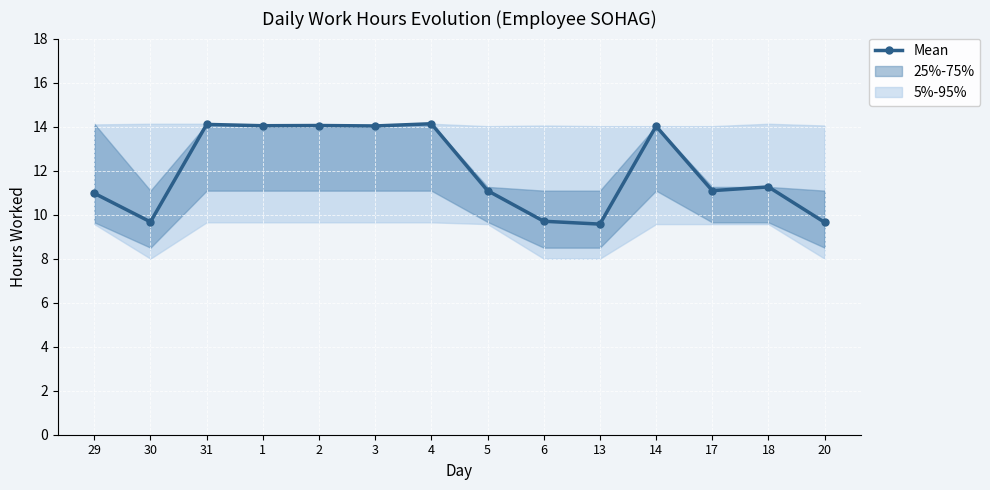

How many values are below 11?

5